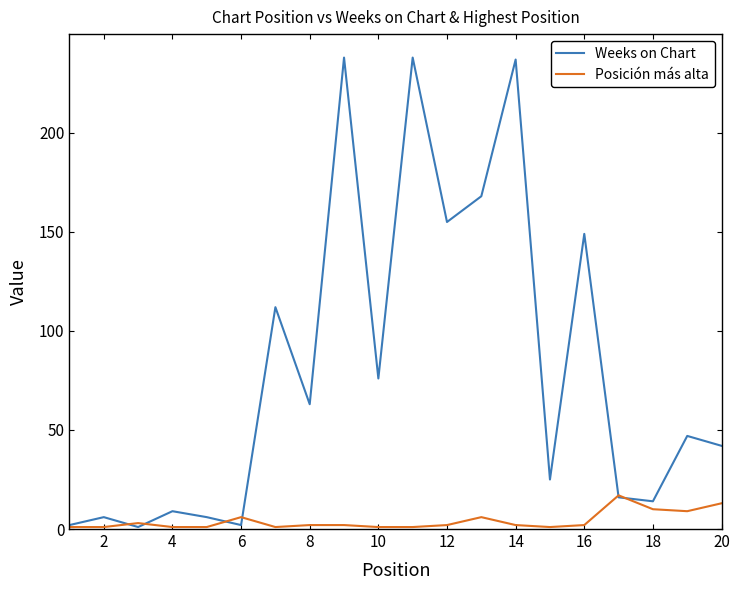

Which series has the largest total across all categories?

Weeks on Chart